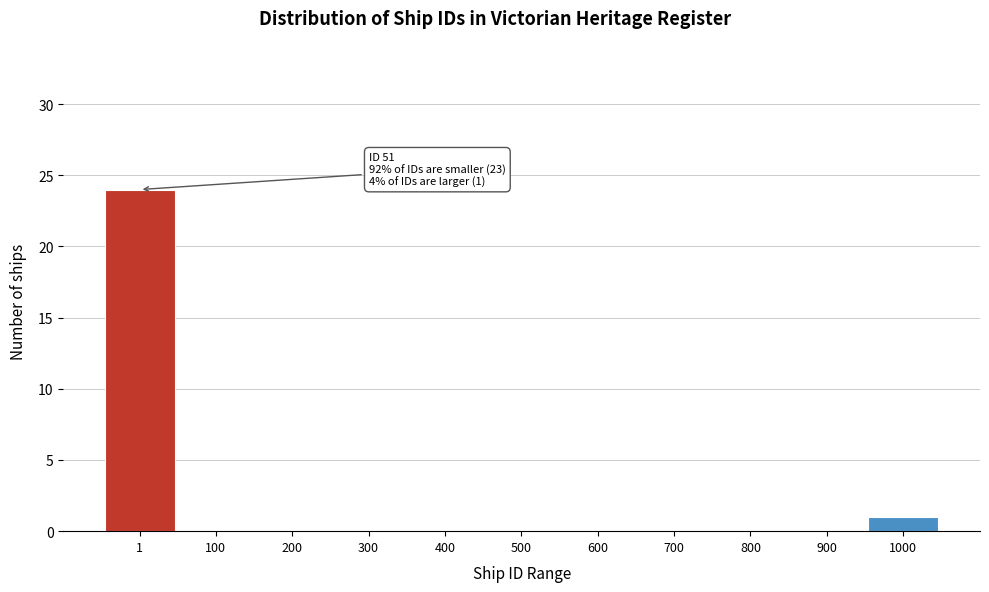

Reading left to right, what are all the values shown in this chart?

1=24	100=0	200=0	300=0	400=0	500=0	600=0	700=0	800=0	900=0	1000=1